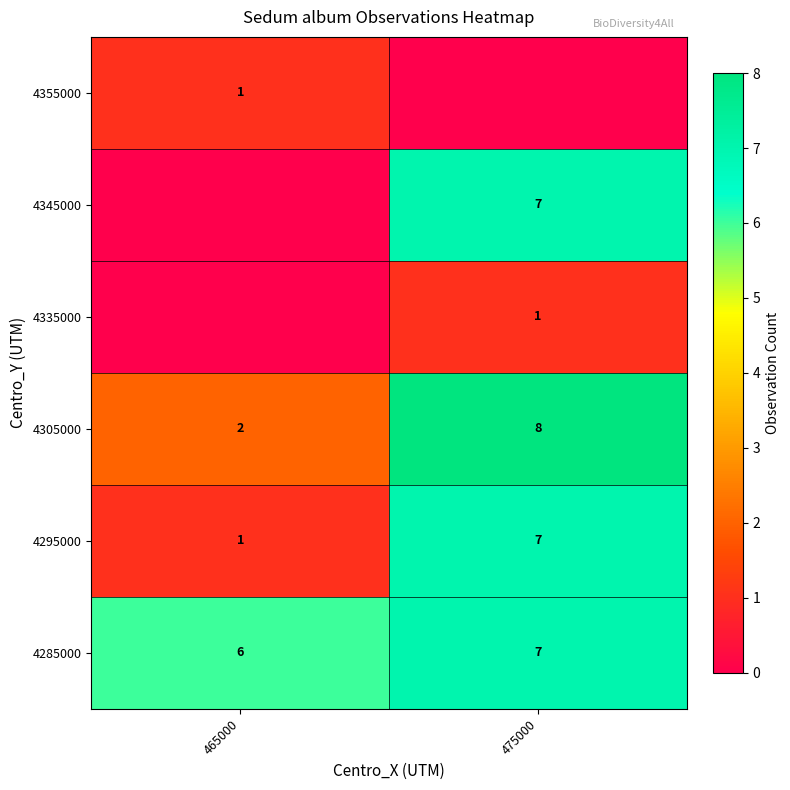

True or false: 4305000 has a value of 2 at 475000.

False